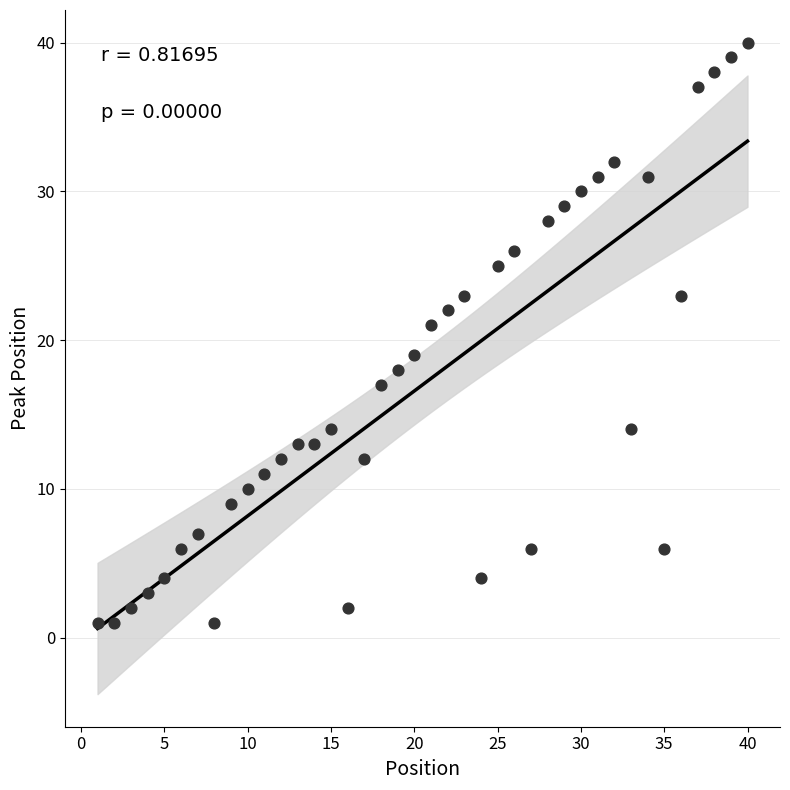

What is the range of Y values (max minus min)?

39